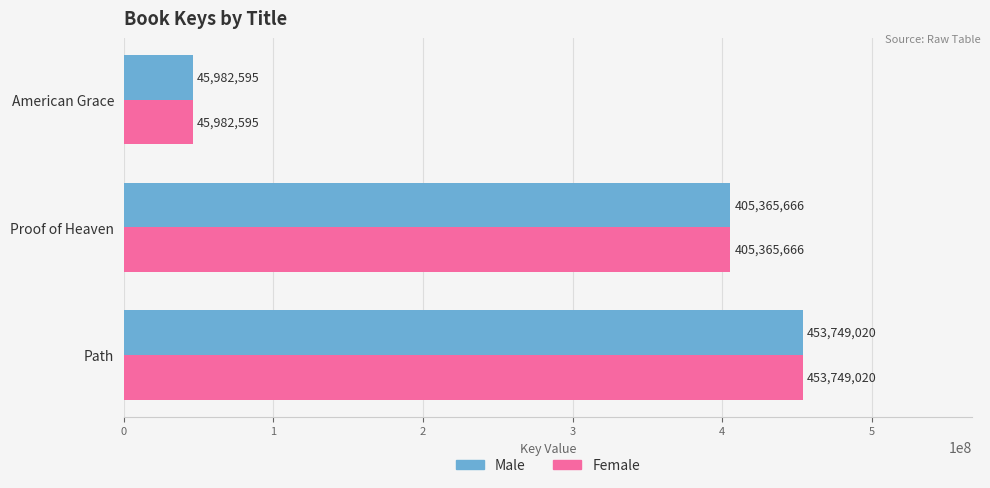

How many Female values are between 45982595 and 453749020?

3